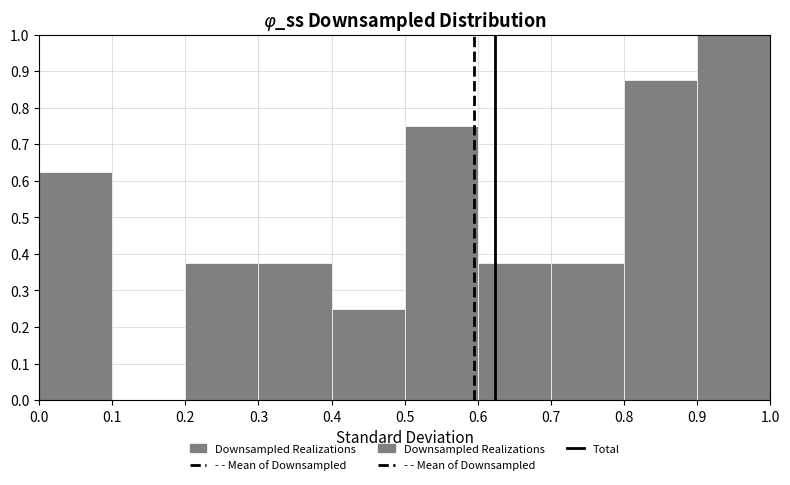

What is the height of the bar covering 0.3 to 0.4 on the x-axis? The values are not printed on the chart, so give them approximately, as read against the axis.

0.38